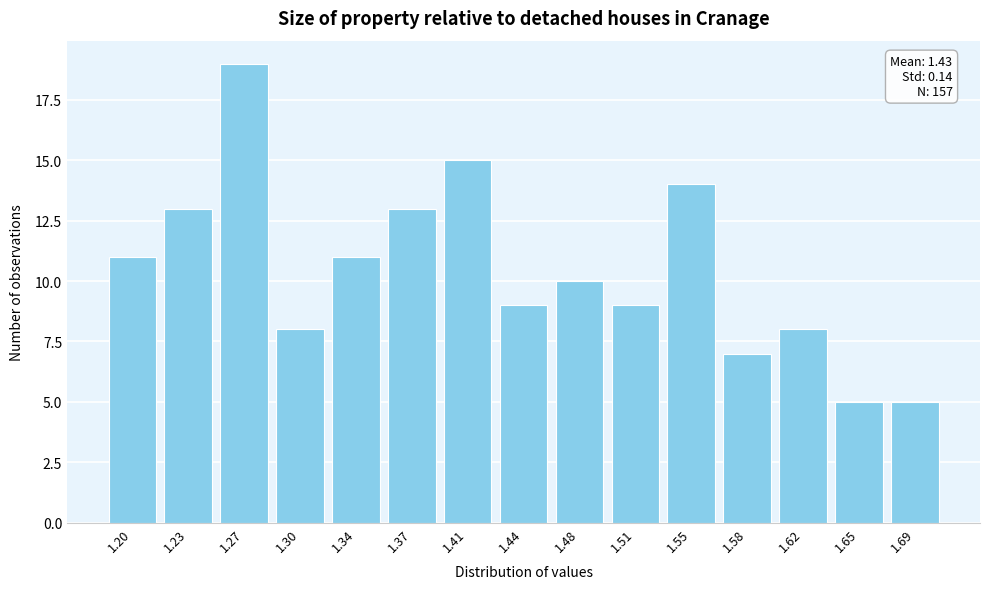

Reading left to right, transcribe all the data shown in this chart.

1.20=11	1.23=13	1.27=19	1.30=8	1.34=11	1.37=13	1.41=15	1.44=9	1.48=10	1.51=9	1.55=14	1.58=7	1.62=8	1.65=5	1.69=5